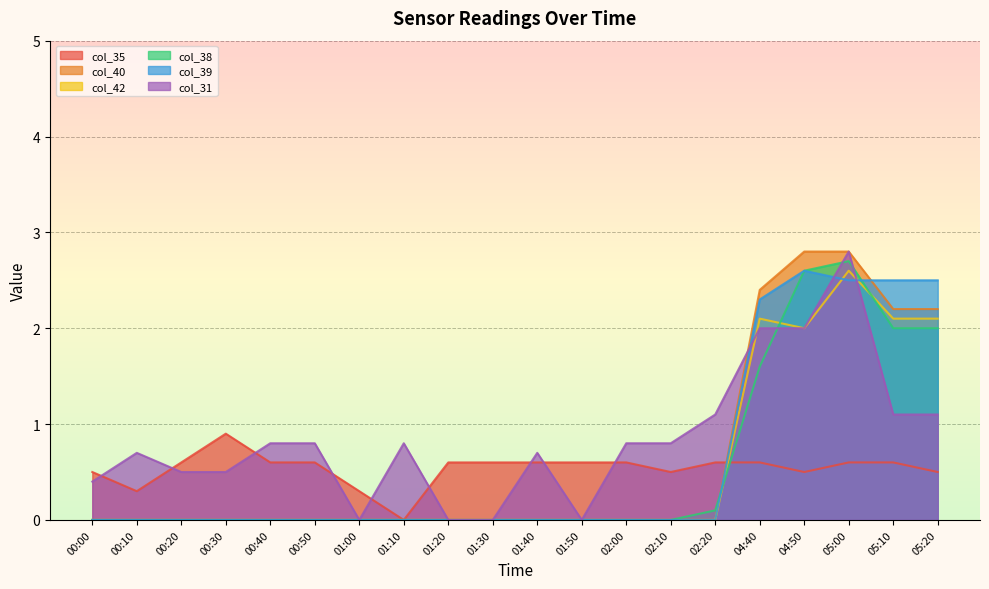

What is the highest value of the col_40 series?

2.8